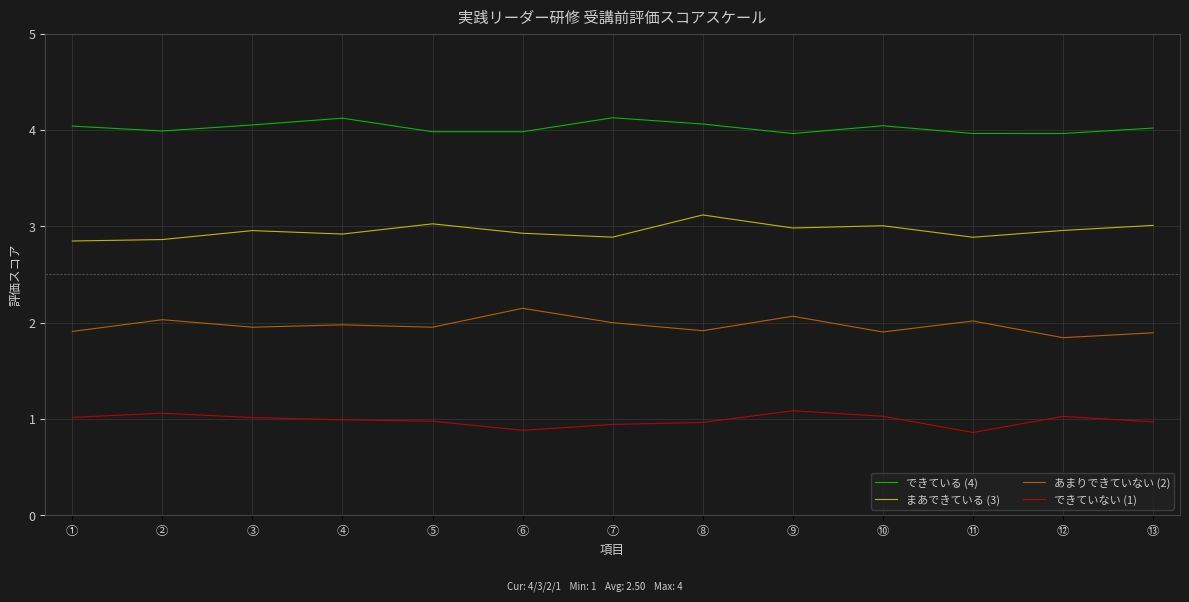

How many lines are shown in the chart?

4